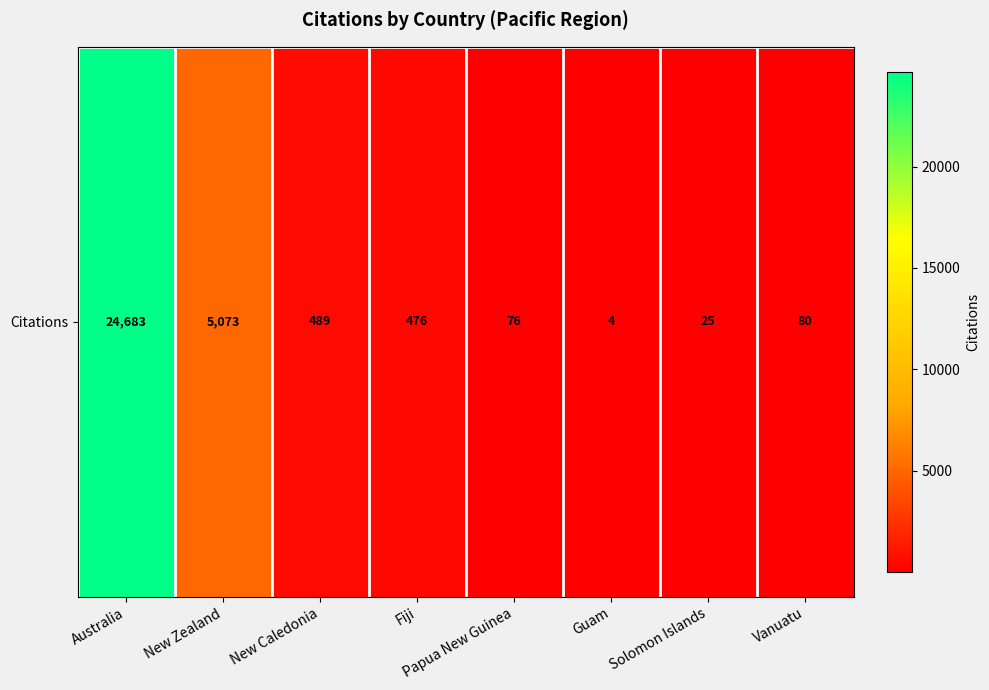

What is the minimum value shown in the chart?

4